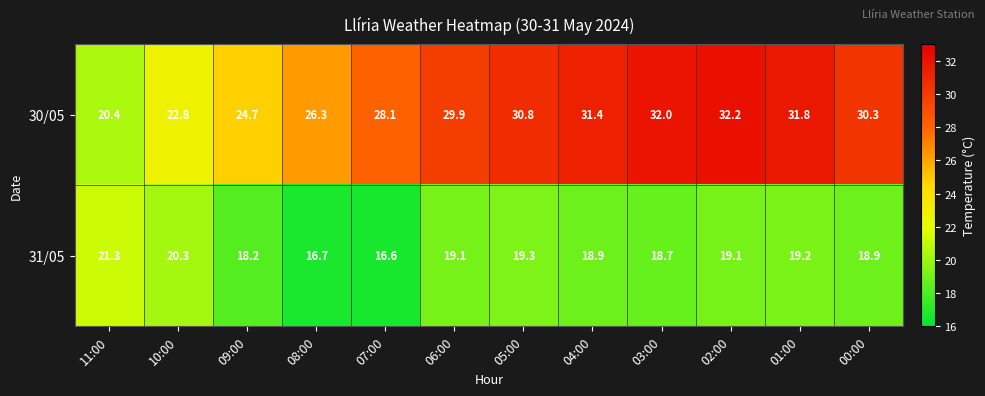

What is the total value across all series at 06:00?

49.0